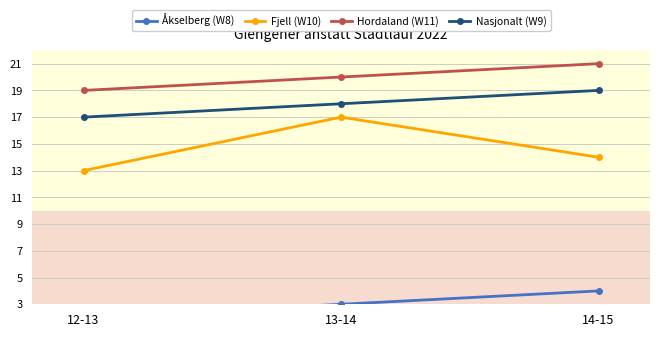

Which label corresponds to the largest value in the chart?

14-15